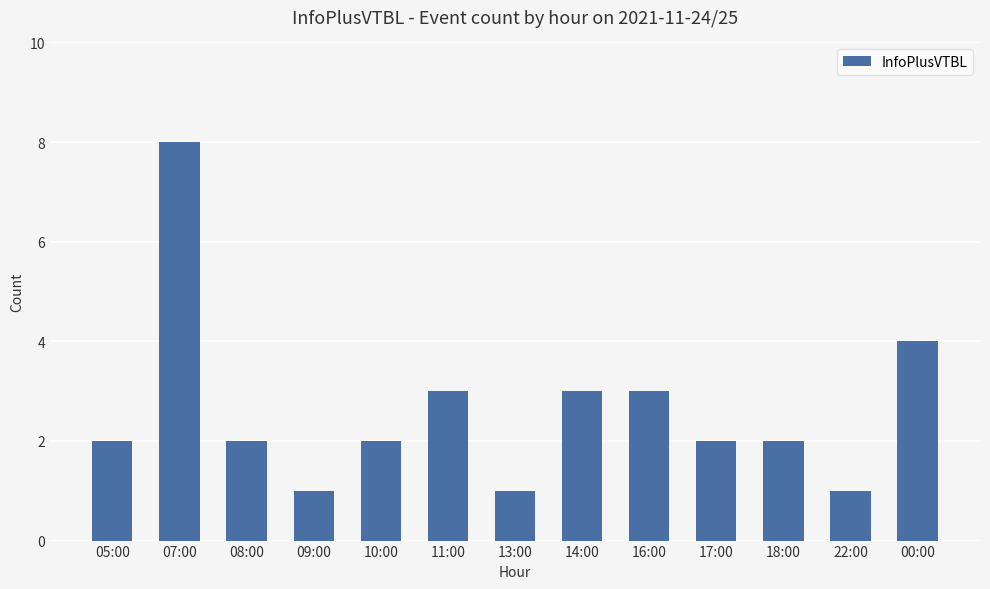

How many distinct data groups are displayed?

1